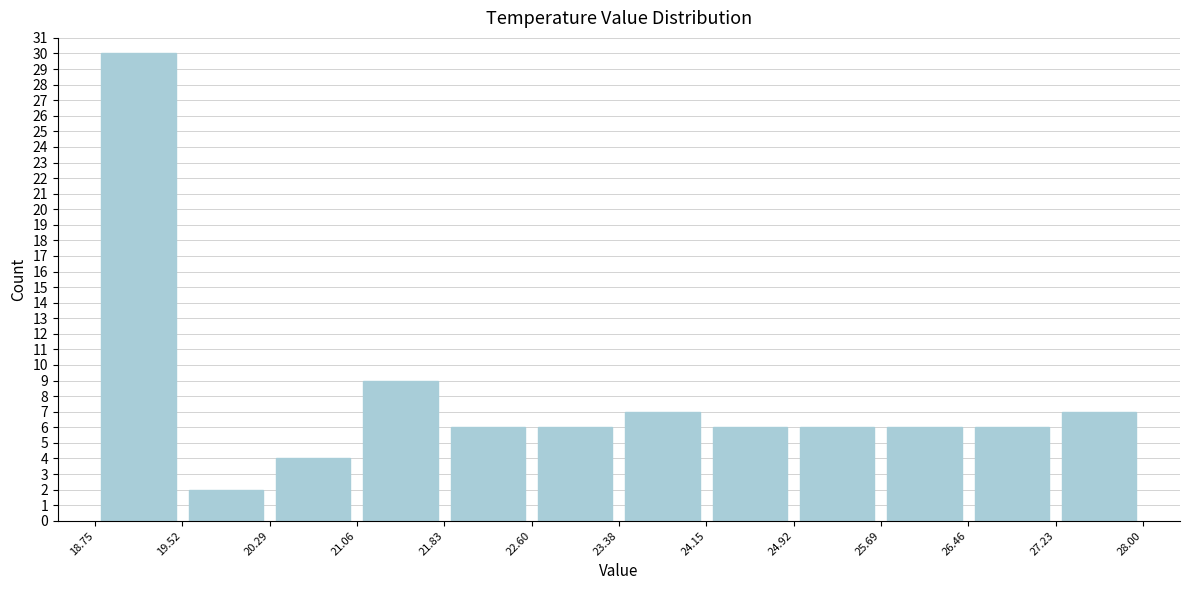

Which range on the x-axis has the tallest bar?

18.75 to 19.52